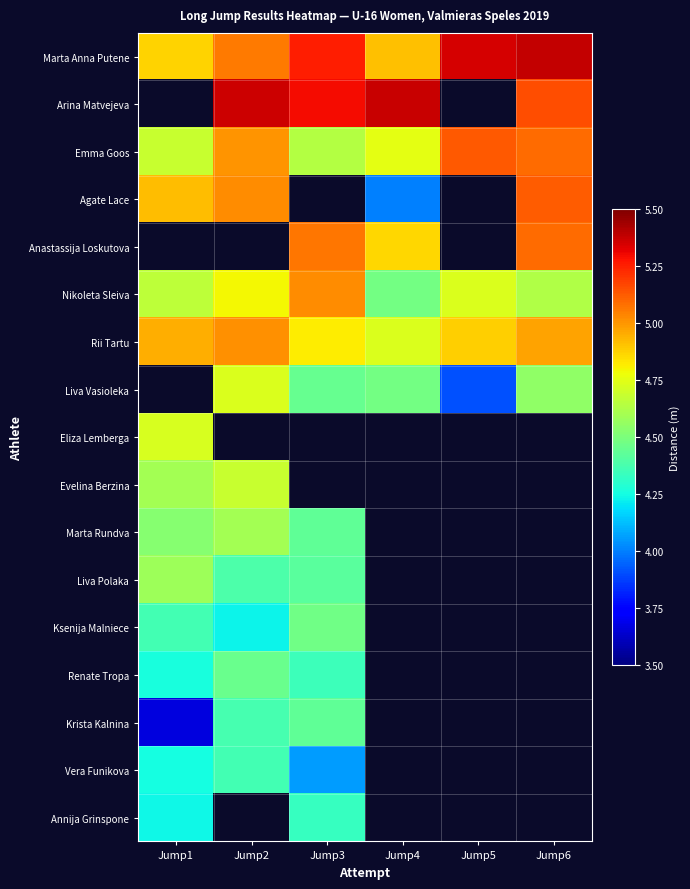

Which has a higher value, Jump4 or Jump1?

Jump4